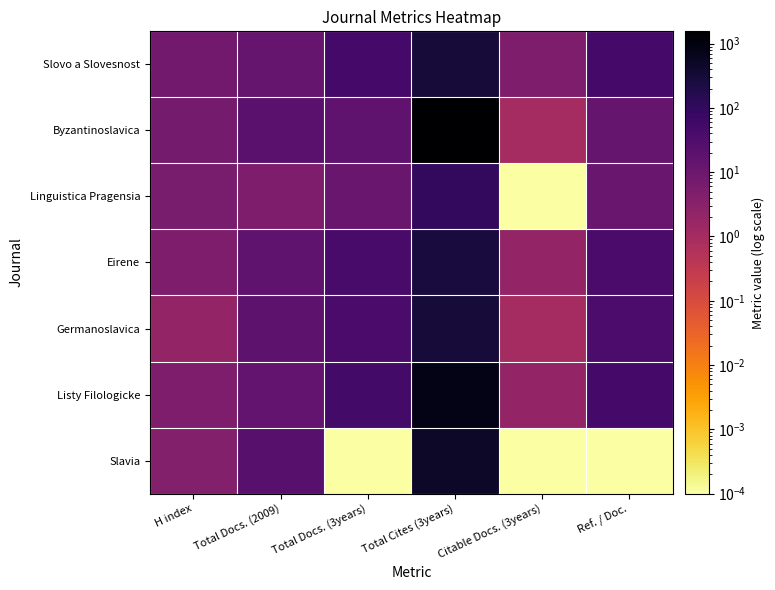

At how many categories does at least one series exceed 624?

1